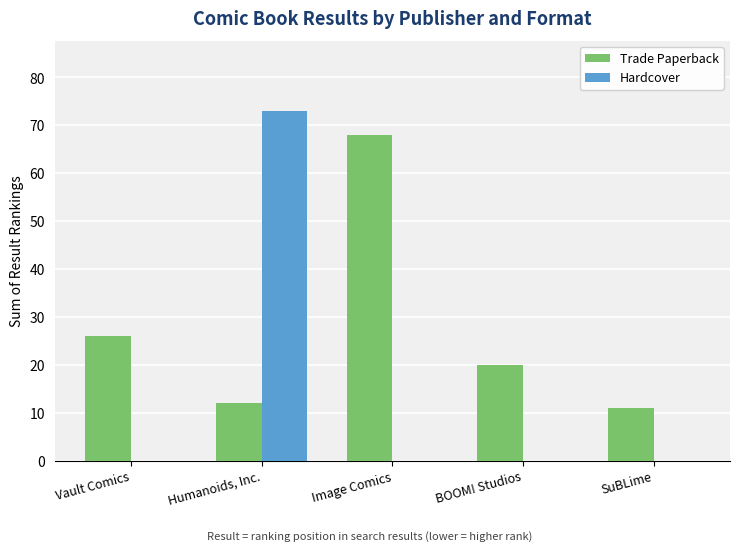

Does the chart contain stacked bars?

No